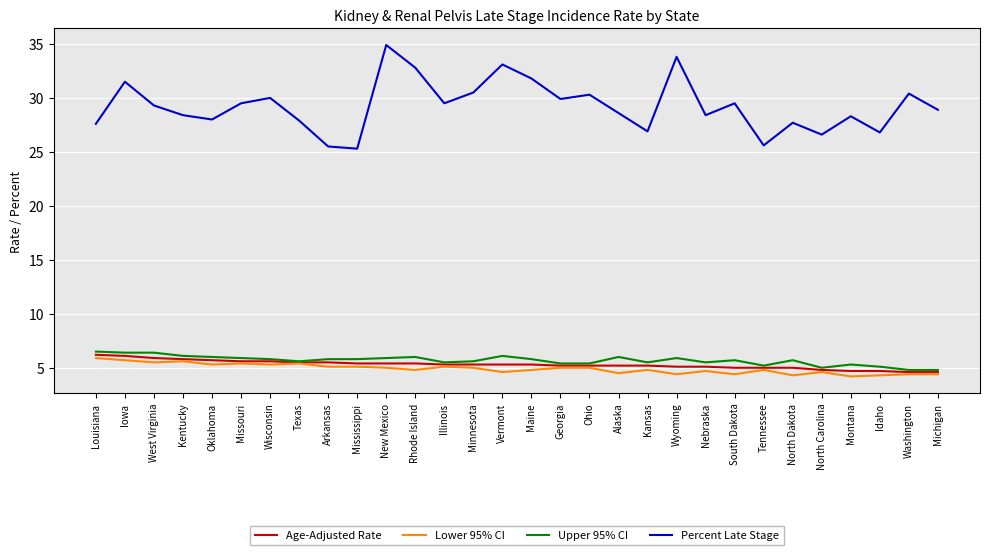

What position from the left is Michigan?

30